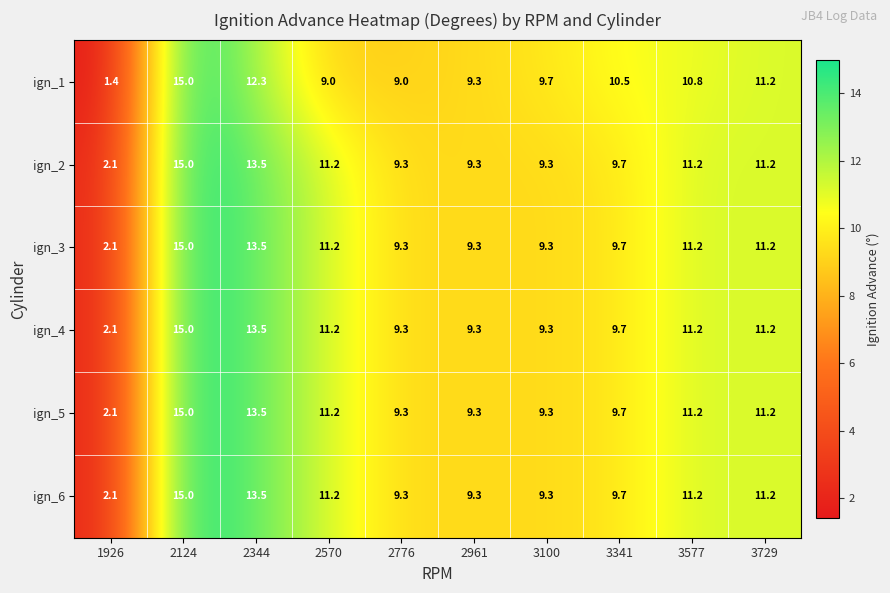

True or false: ign_6 has a value of 15.4 at 2961.

False